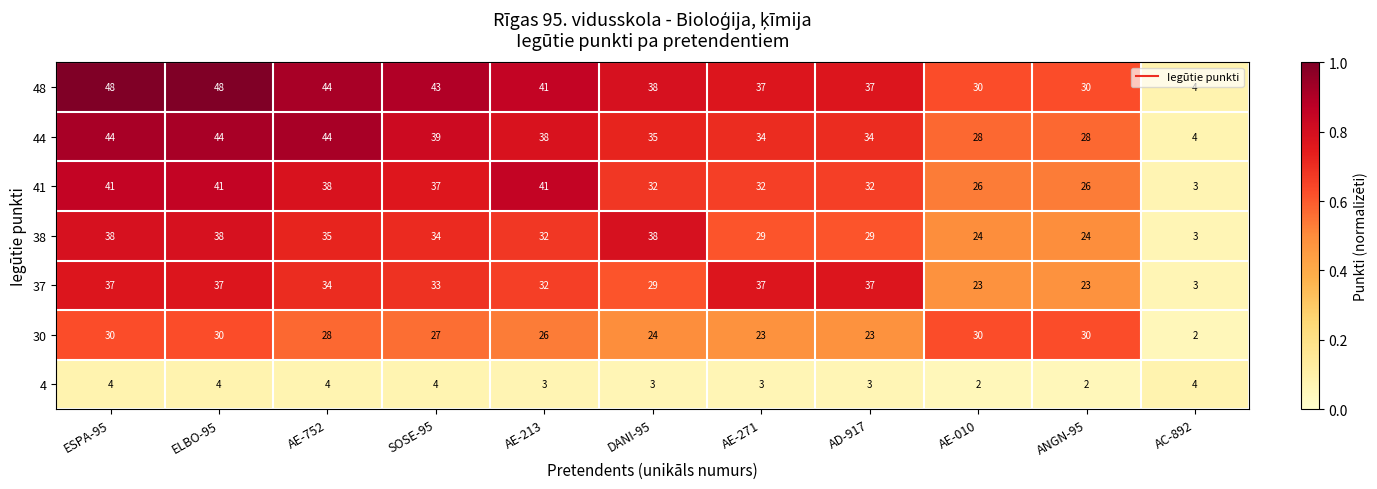

The 41 series shows 38 at AE-752. True or false?

True